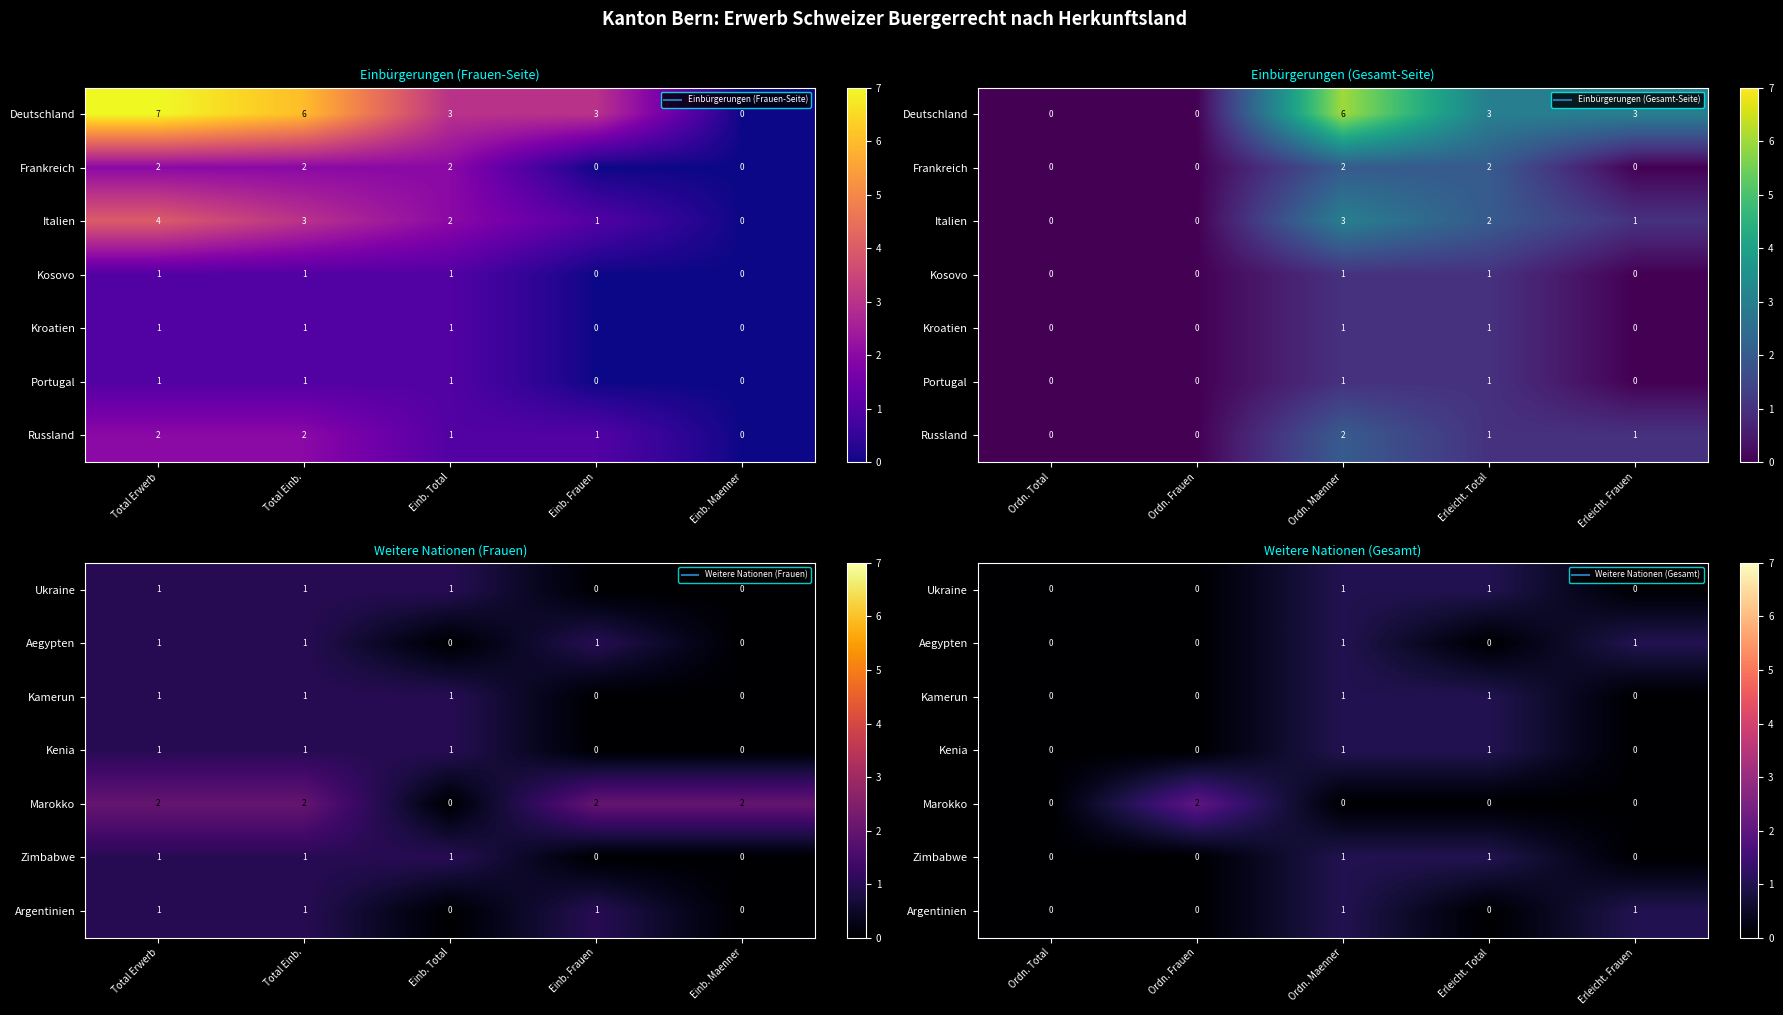

At how many categories does at least one series exceed 0?

4